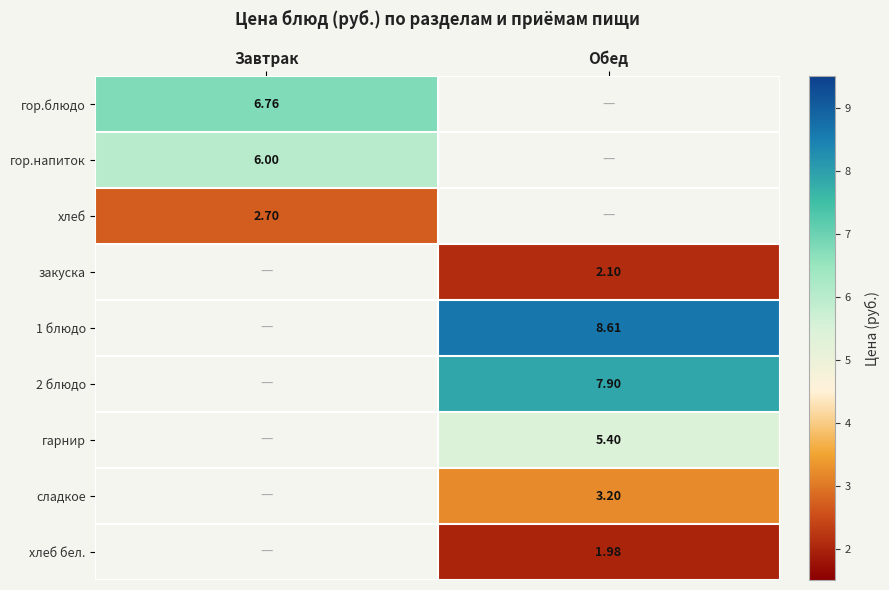

Is the value of гор.блюдо at Завтрак greater than the value of закуска at Обед?

Yes